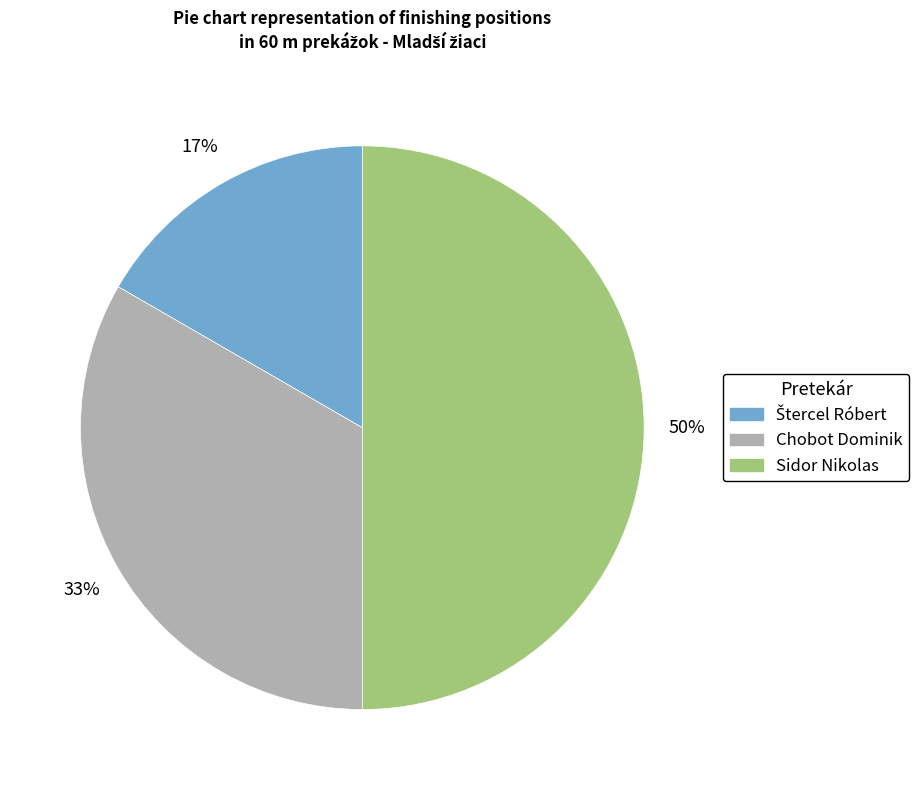

Combined, do Sidor Nikolas and Chobot Dominik account for over 50%?

Yes